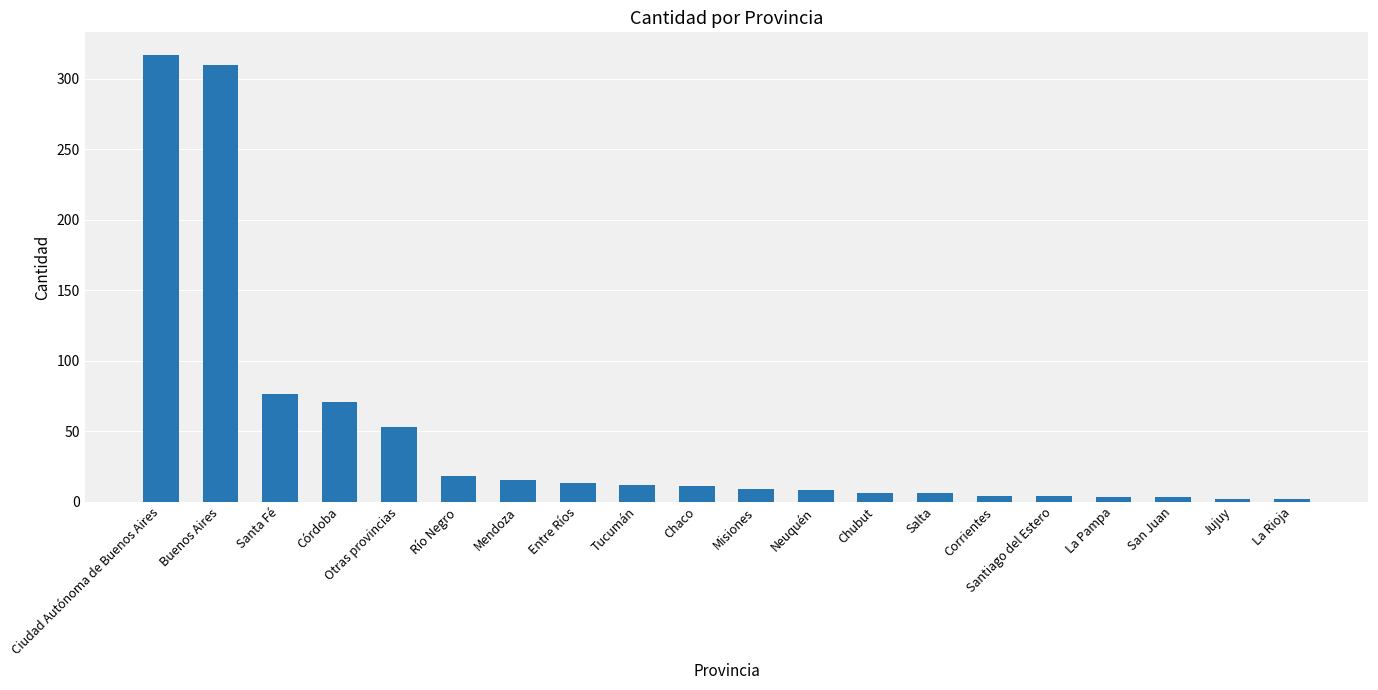

Are the bars horizontal?

No